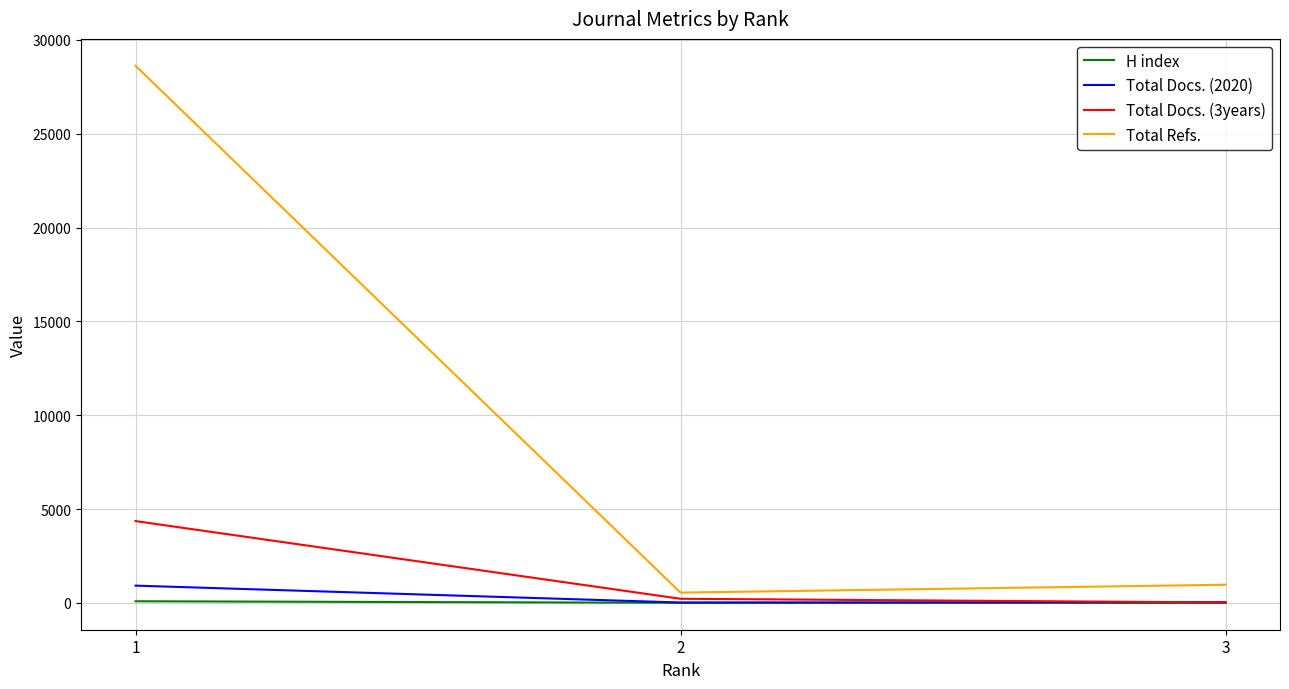

Is the value of Total Refs. at 3 greater than the value of H index at 1?

Yes